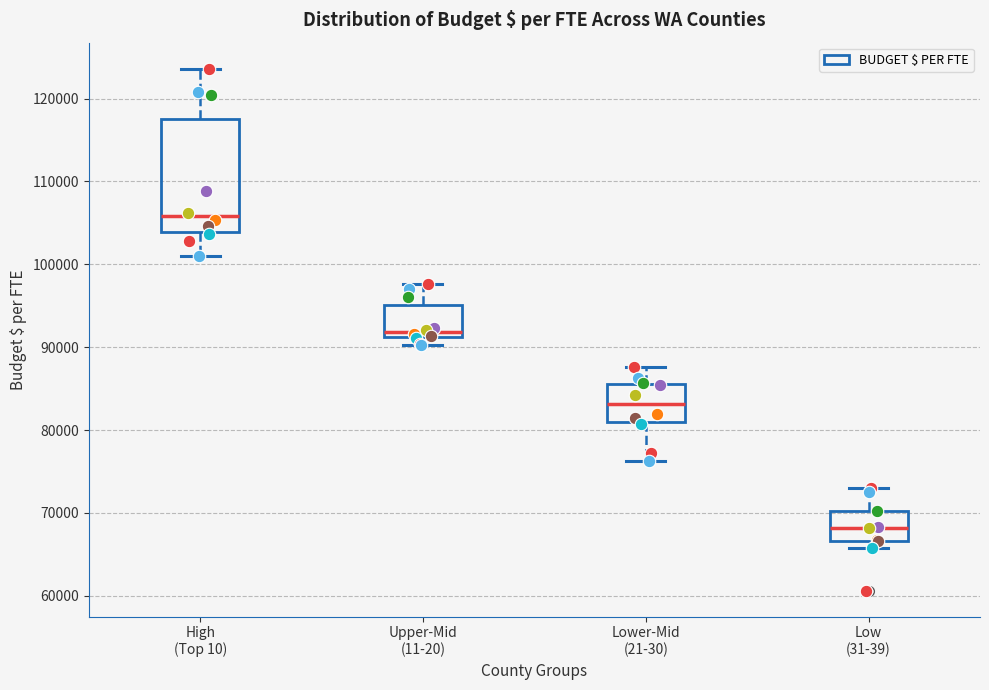

Which box has the highest median line?

High (Top 10)